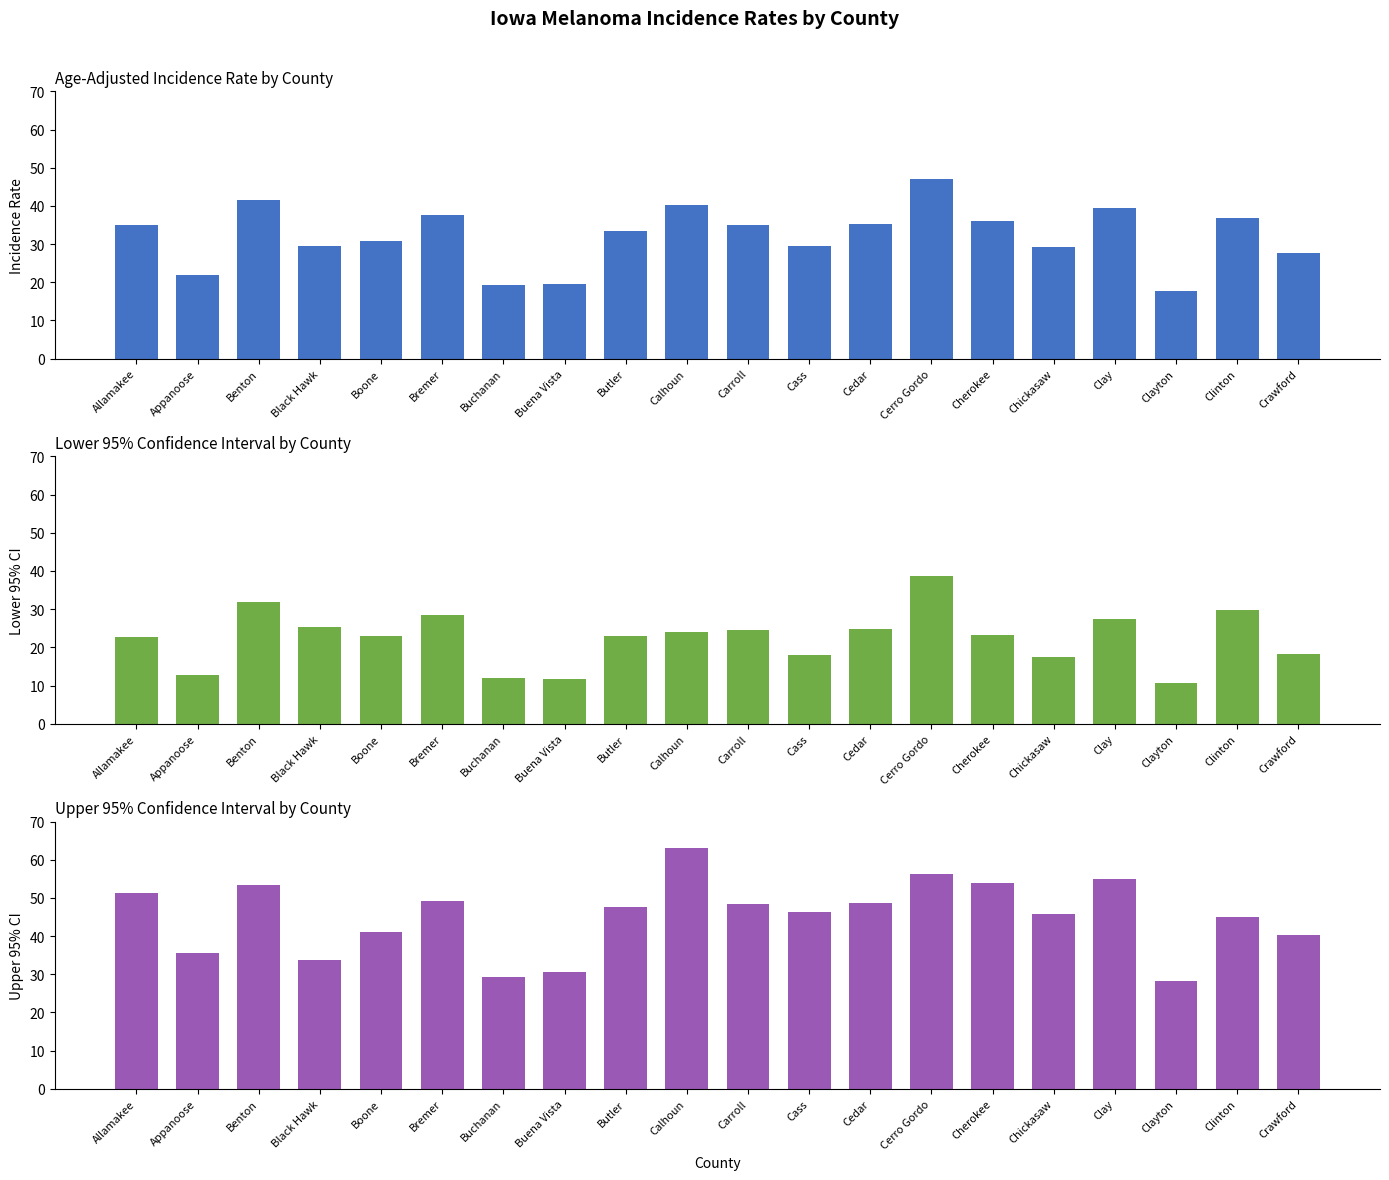

Where is Upper 95% CI nearest to the value 45?

Clinton